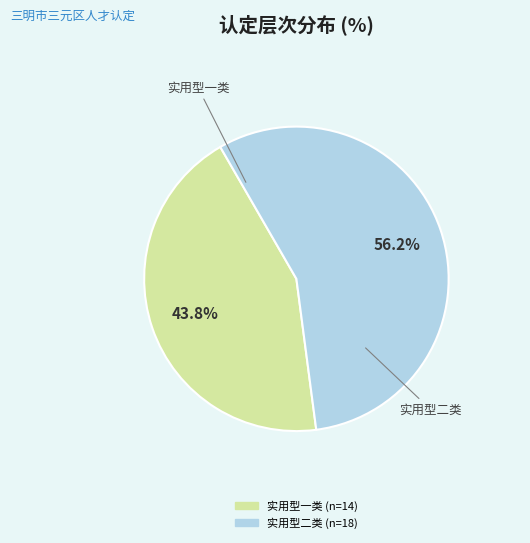

Rank the categories by value from highest to lowest.

实用型二类, 实用型一类